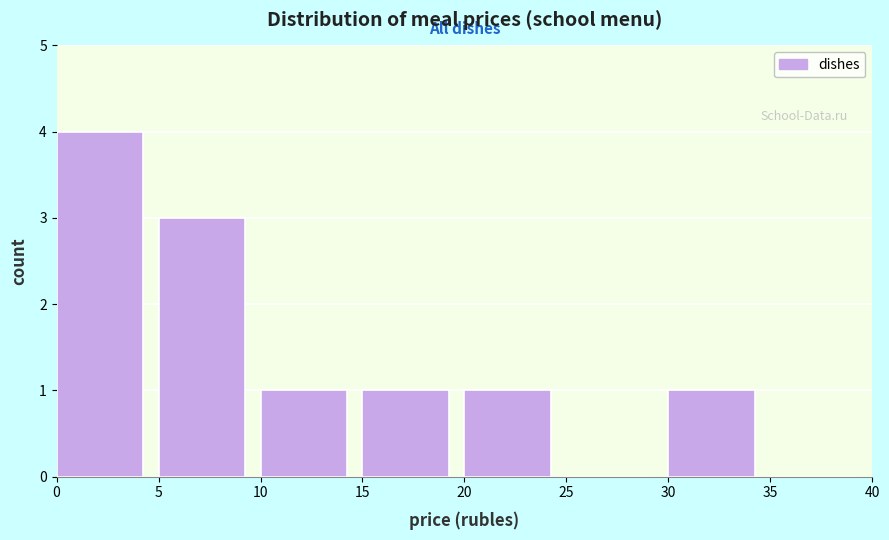

Reading left to right, transcribe this chart: for each bar, give the range it covers on the x-axis and its height. The values are not printed on the chart, so give them approximately, as read against the axis.

0 to 5: 4
5 to 10: 3
10 to 15: 1
15 to 20: 1
20 to 25: 1
25 to 30: 0
30 to 35: 1
35 to 40: 0